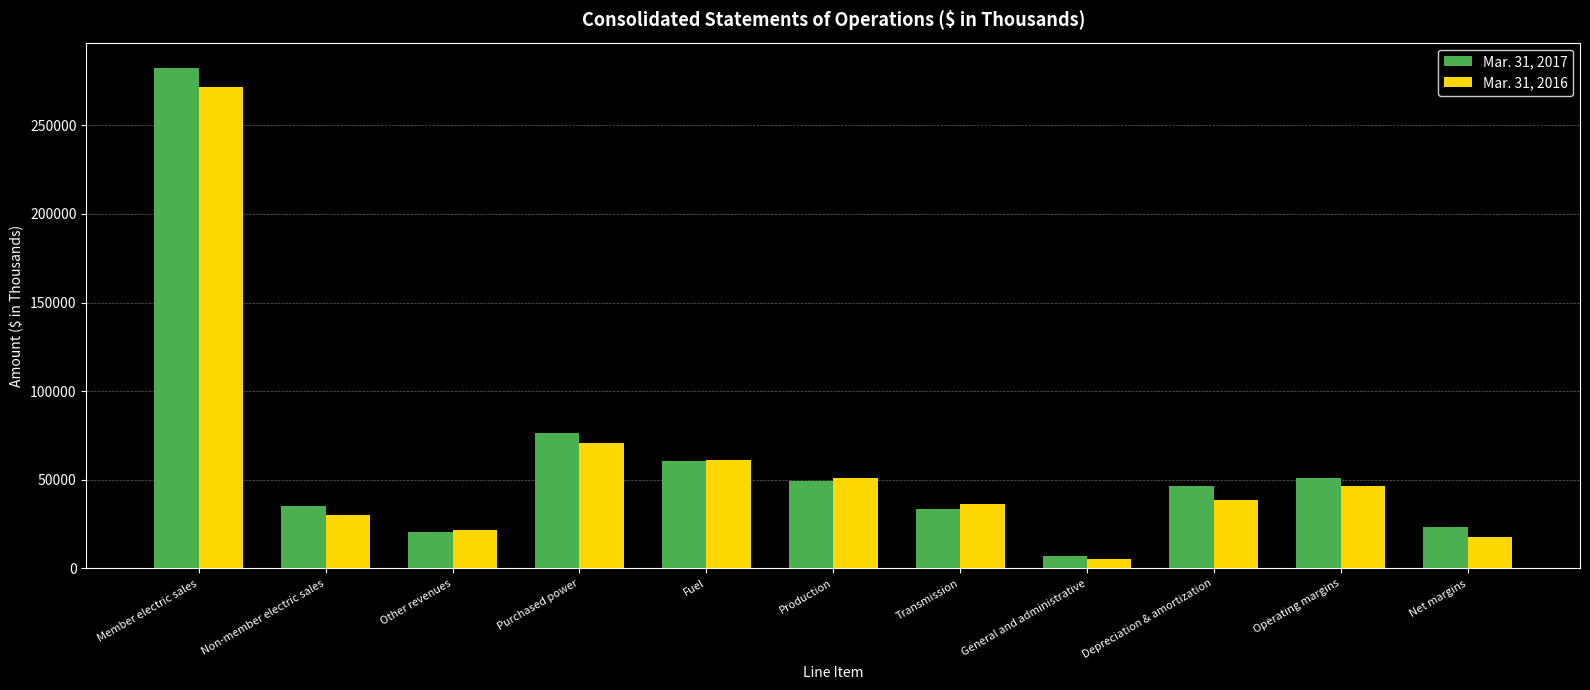

At which category does the chart reach its minimum across all series?

General and administrative